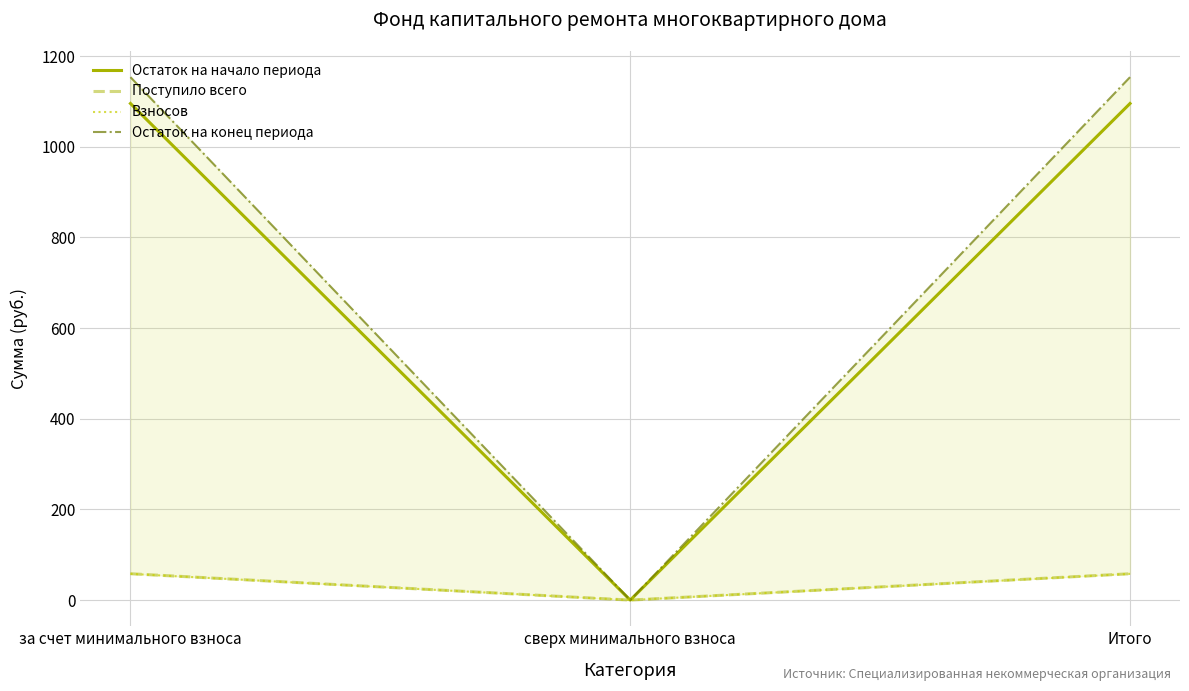

What is the sum of the Поступило всего values at Итого and сверх минимального взноса?

58.1